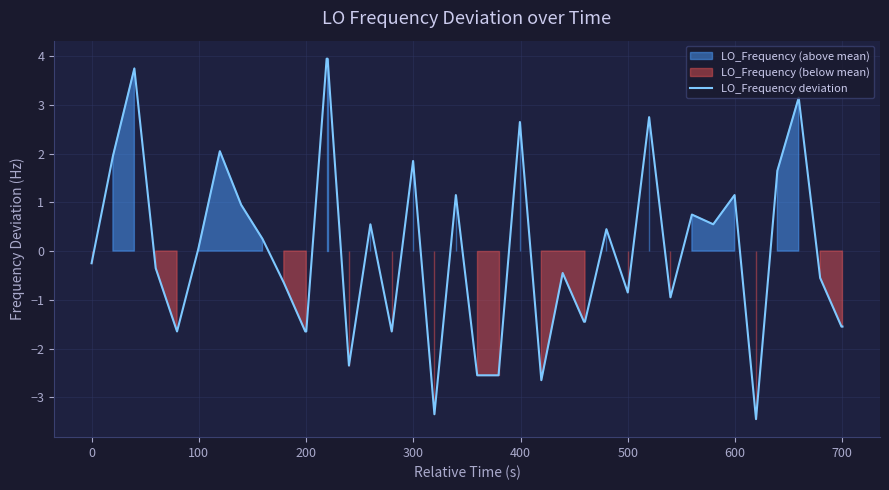

What is the maximum value shown in the chart?

3.9